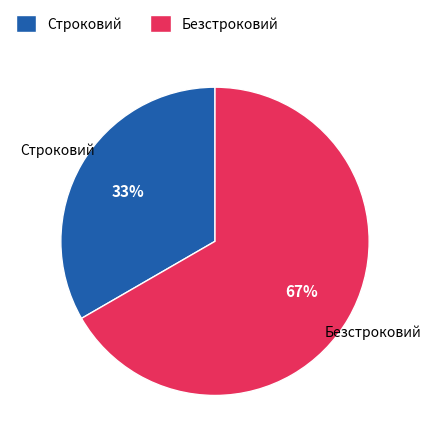

Rank the categories by value from highest to lowest.

Безстроковий, Строковий